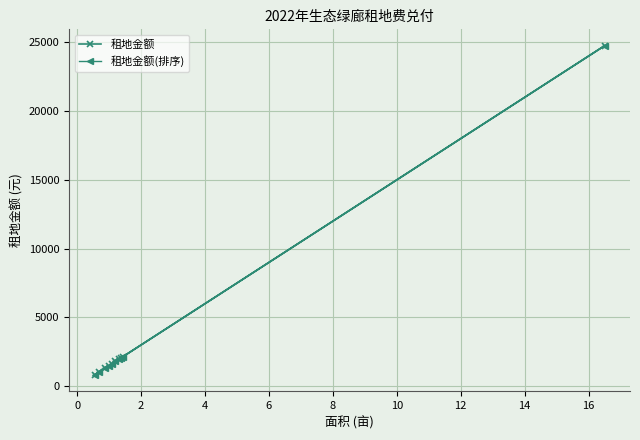

What is the value of the 租地金额 point at the 7th from the left?

1950.0